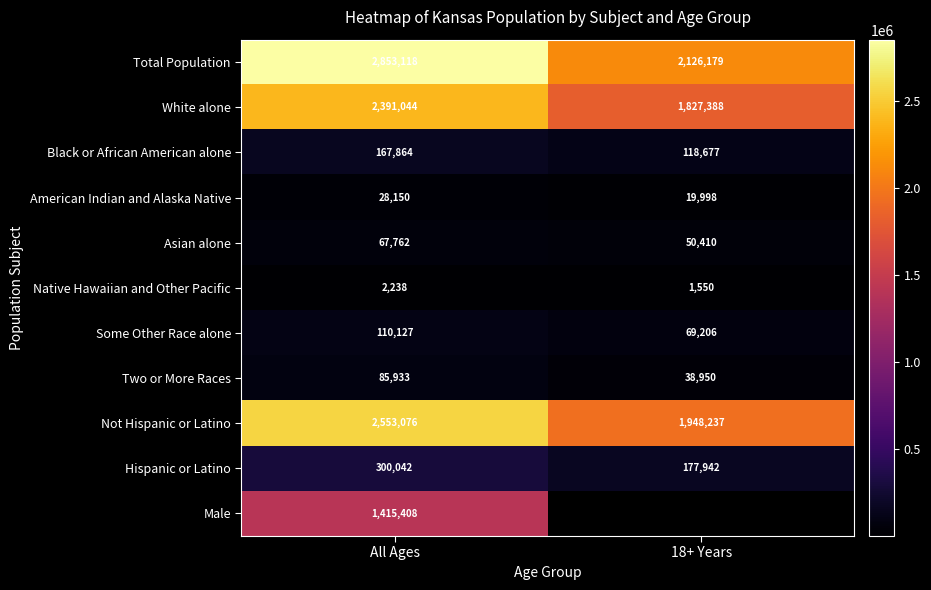

What is the sum of the Two or More Races values at All Ages and 18+ Years?

124883